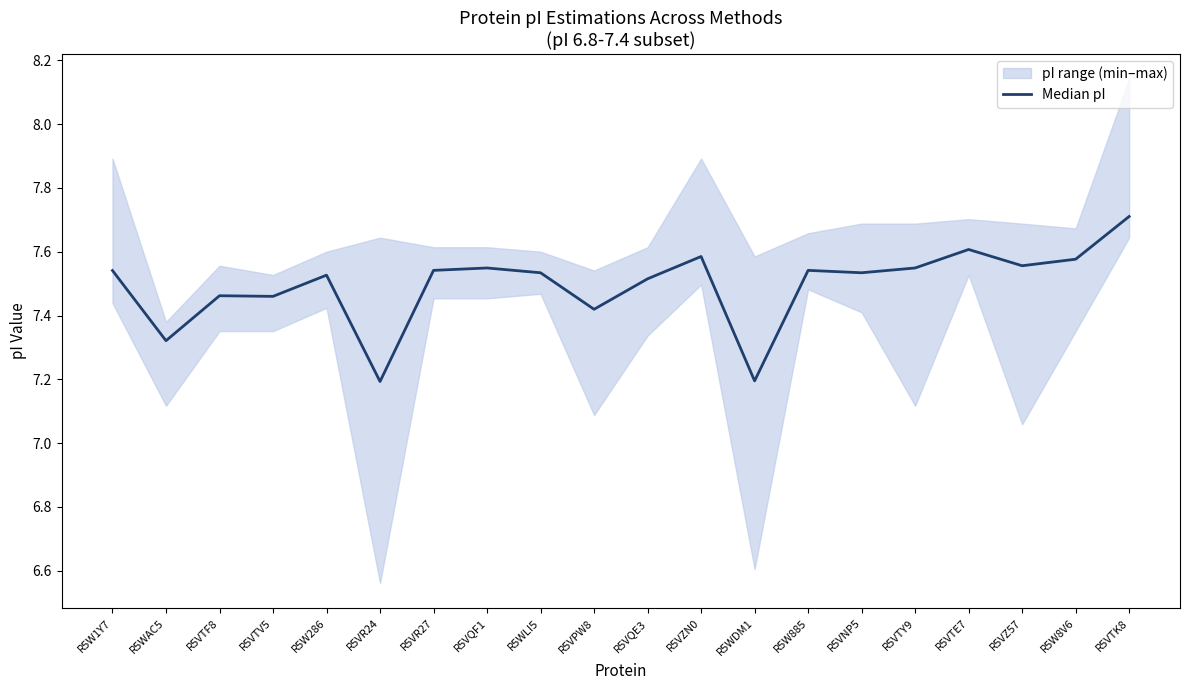

What is the label of the 7th point from the right?

R5W885